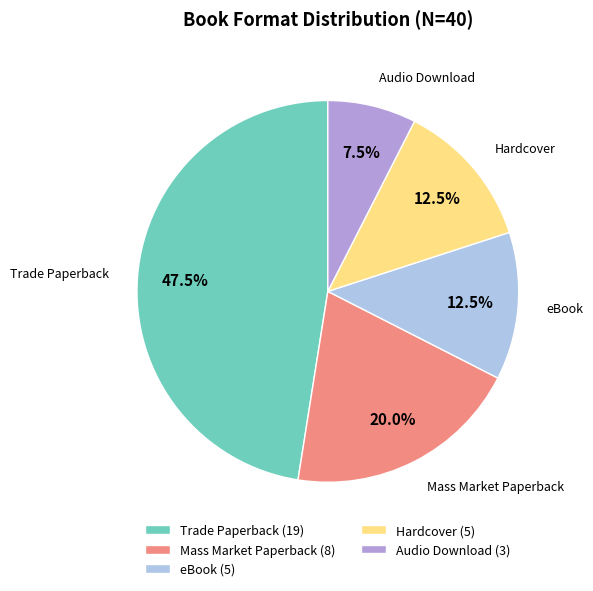

How many slices are in this pie chart?

5